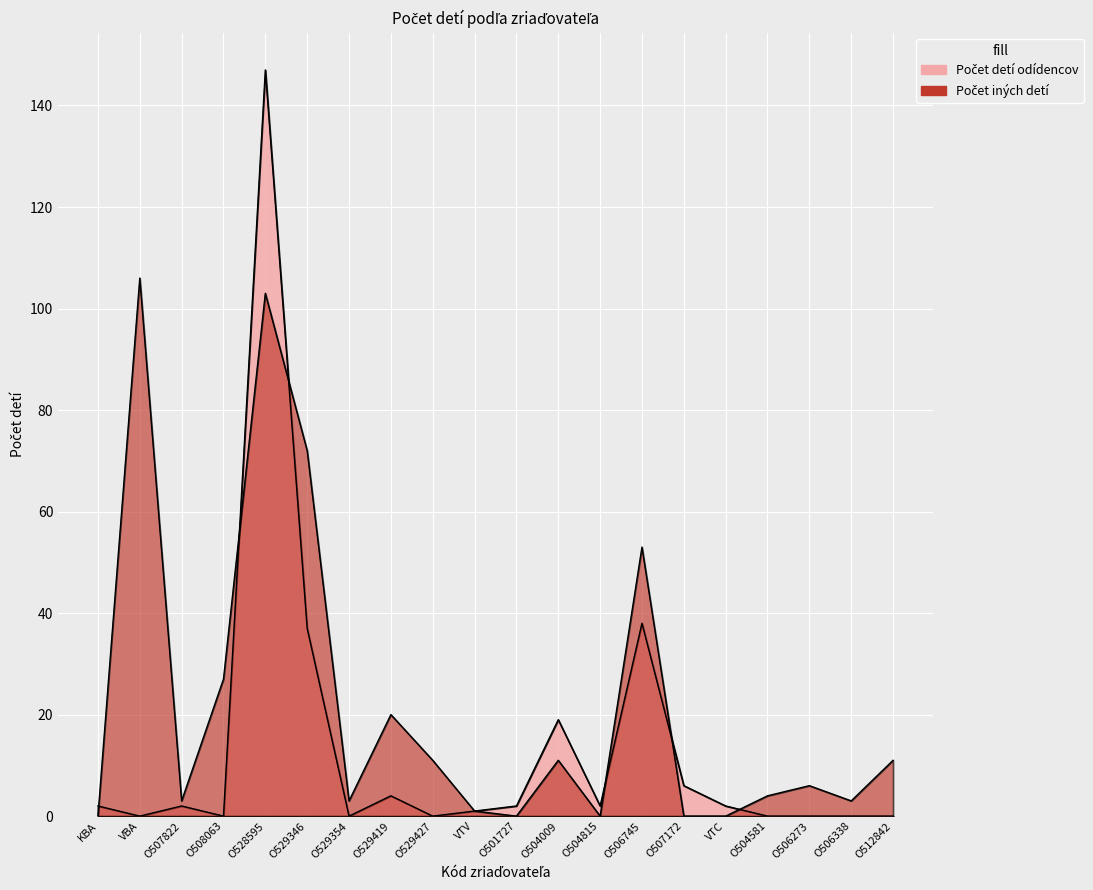

How many interior local valleys does the Počet iných detí series have?

5